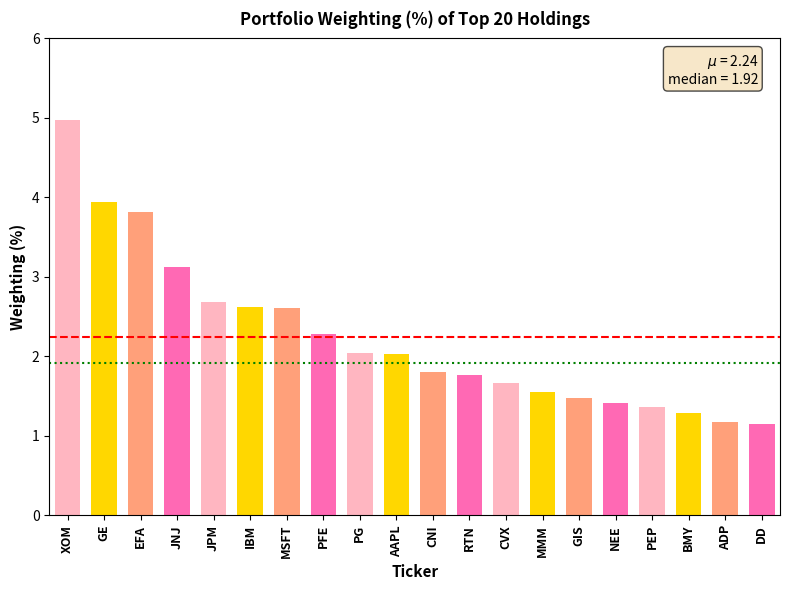

Reading right to left, what are all the values shown in this chart?

DD=1.2	ADP=1.2	BMY=1.3	PEP=1.4	NEE=1.4	GIS=1.5	MMM=1.5	CVX=1.7	RTN=1.8	CNI=1.8	AAPL=2.0	PG=2.0	PFE=2.3	MSFT=2.6	IBM=2.6	JPM=2.7	JNJ=3.1	EFA=3.8	GE=3.9	XOM=5.0